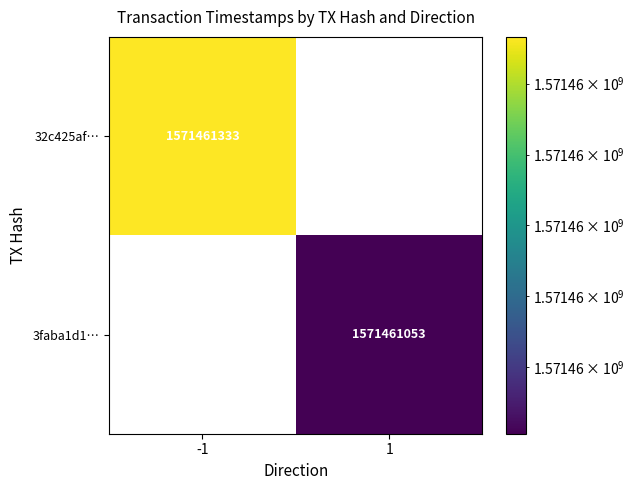

The value of 3faba1d13c111e6a631b3d7398f4605fbdbfe26 at time_stamp is 1571461053. True or false?

True